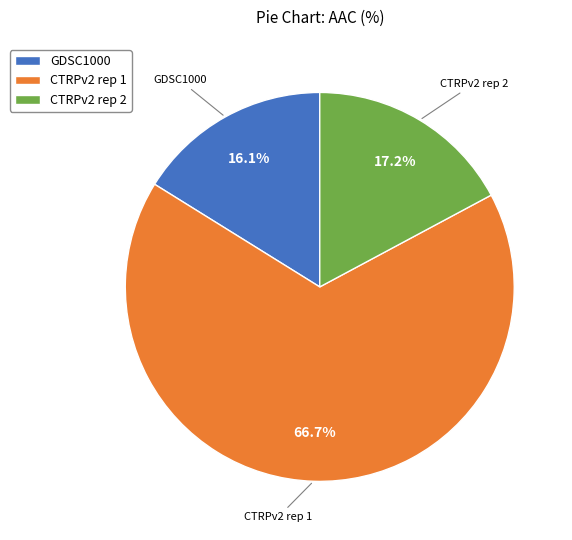

Which category has the smallest portion of the pie?

GDSC1000